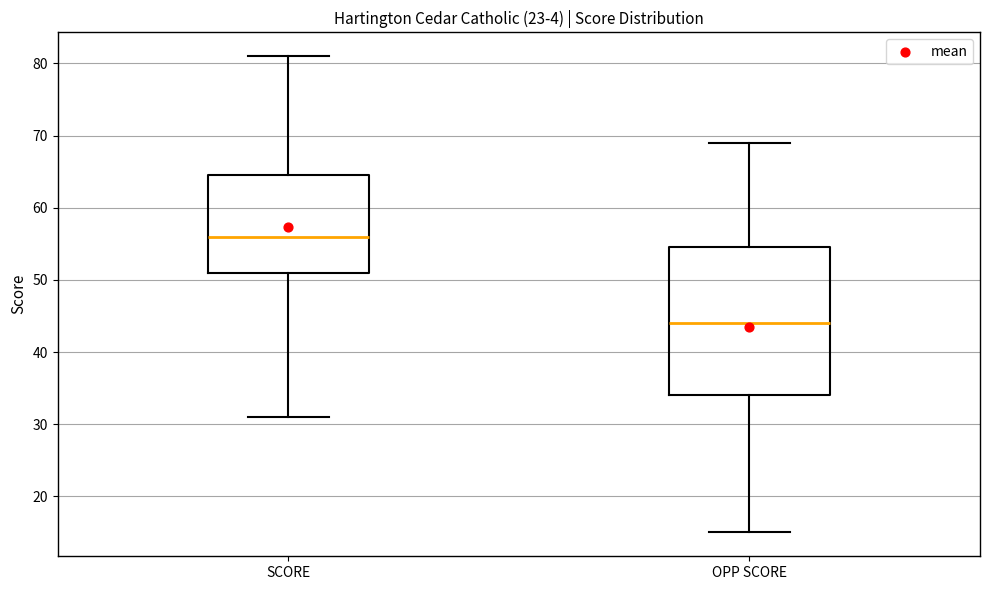

Comparing the boxes themselves (not the whiskers), which one is the tallest?

OPP SCORE